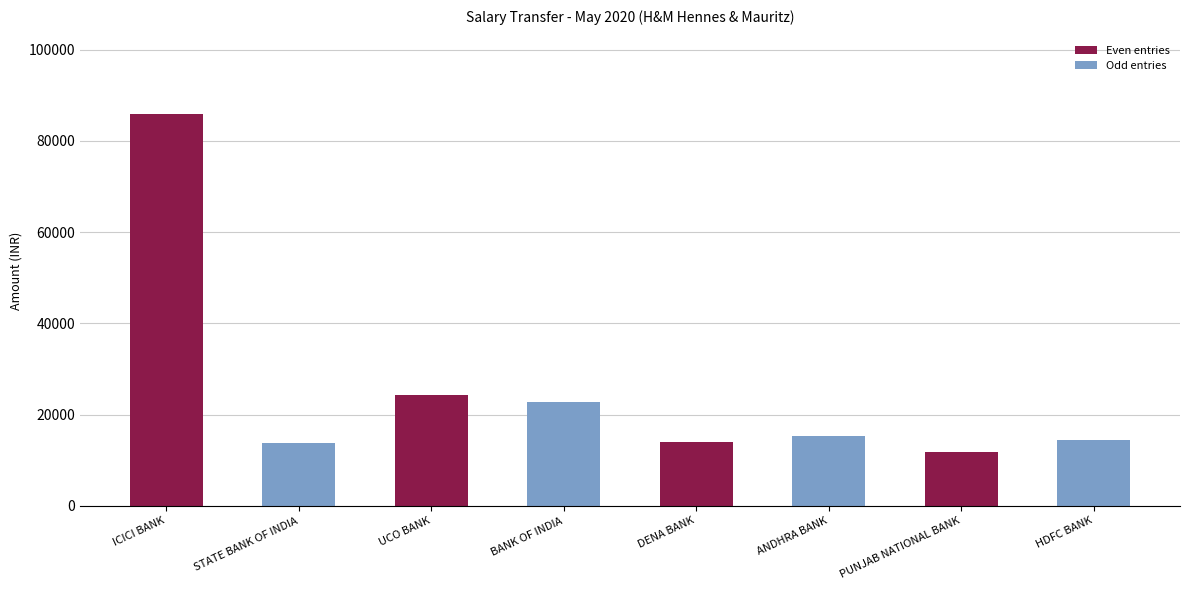

True or false: the data shows 23714 at ANDHRA BANK.

False